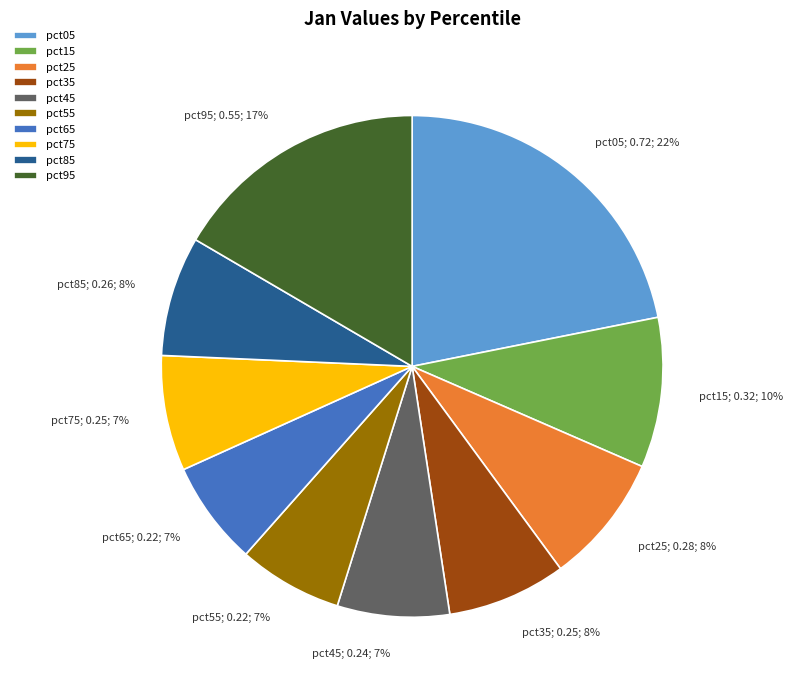

True or false: pct95 accounts for 11% of the total.

False